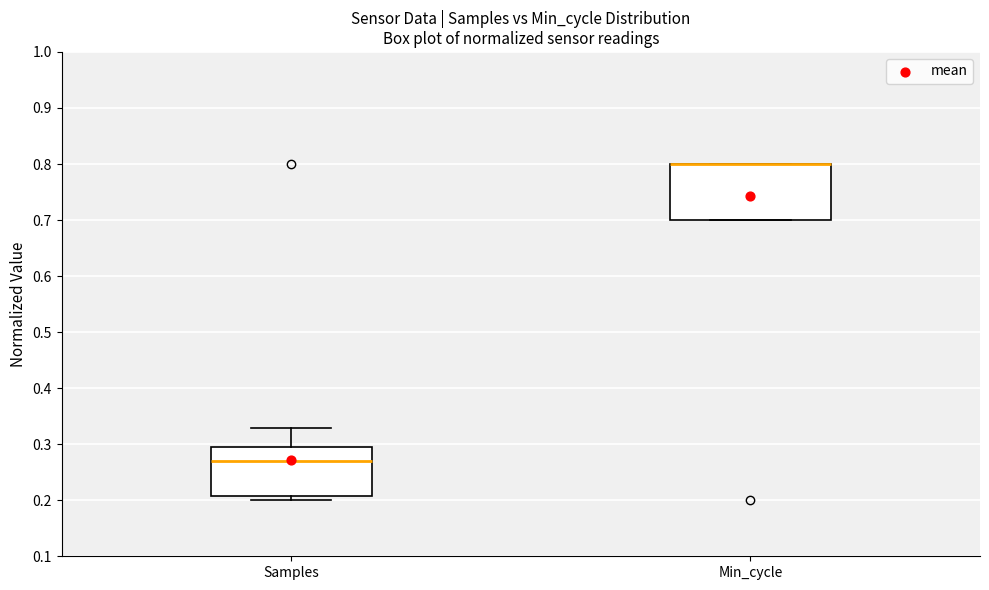

Reading left to right, transcribe this box plot: for each box, give where its median line is, the range the box spans, and where its two whiskers end, as read against the y-axis. The values are not printed on the chart, so give them approximately, as read against the axis.

Samples: median 0.27, box 0.21 to 0.29, whiskers 0.20 to 0.33
Min_cycle: median 0.80 (drawn on the box's upper edge), box 0.70 to 0.80, whiskers 0.70 to 0.80